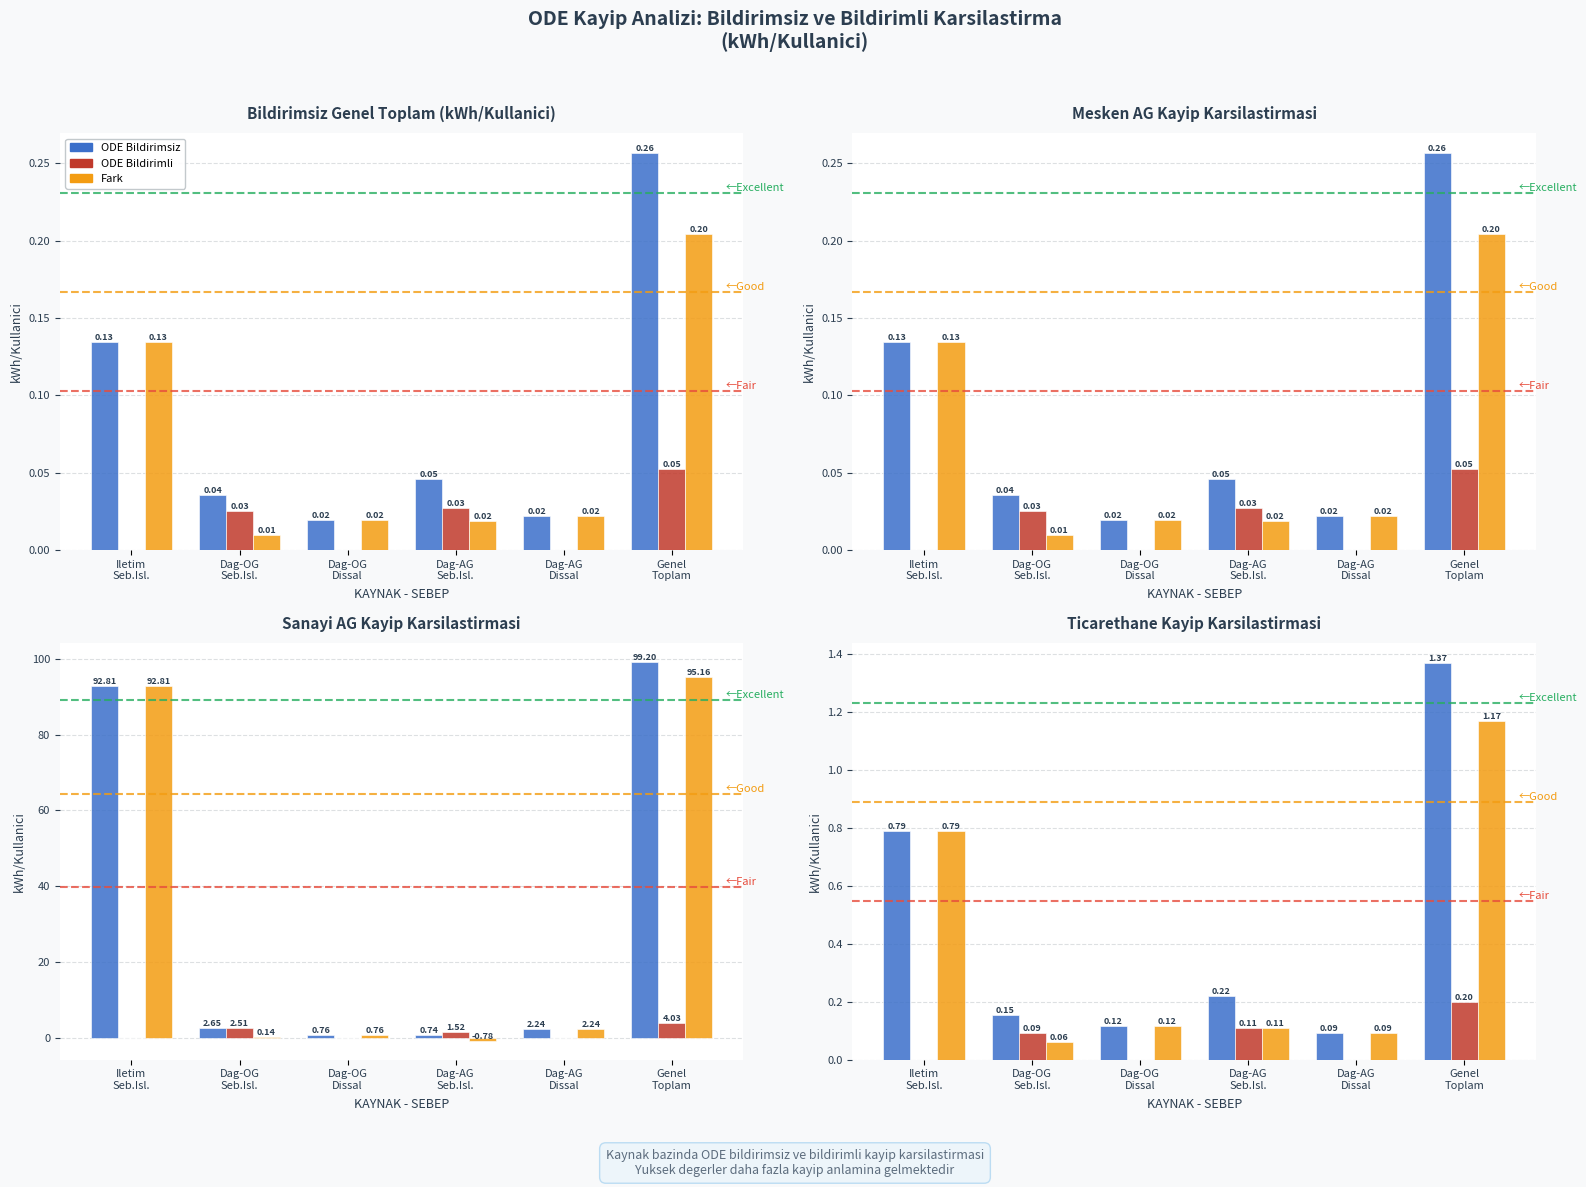

What is the total value across all series at Dag-AG
Seb.Isl.?

0.4